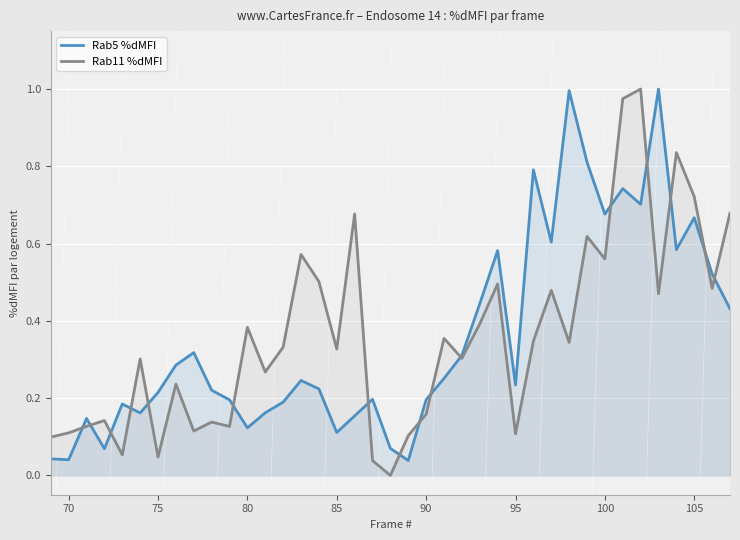

Which series ends up on top after the final intersection of Rab5 %dMFI and Rab11 %dMFI?

Rab11 %dMFI